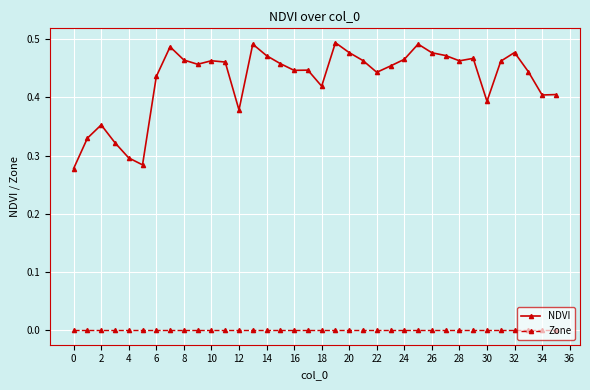

Rank the series by their maximum value, from highest to lowest.

NDVI, Zone